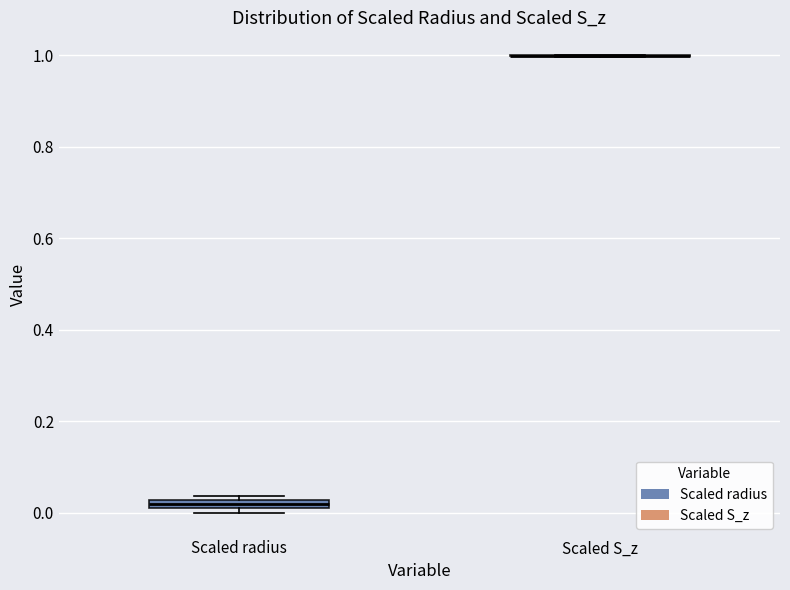

Where is the lower edge of the box for Scaled radius on the y-axis? The values are not printed on the chart, so give them approximately, as read against the axis.

0.00